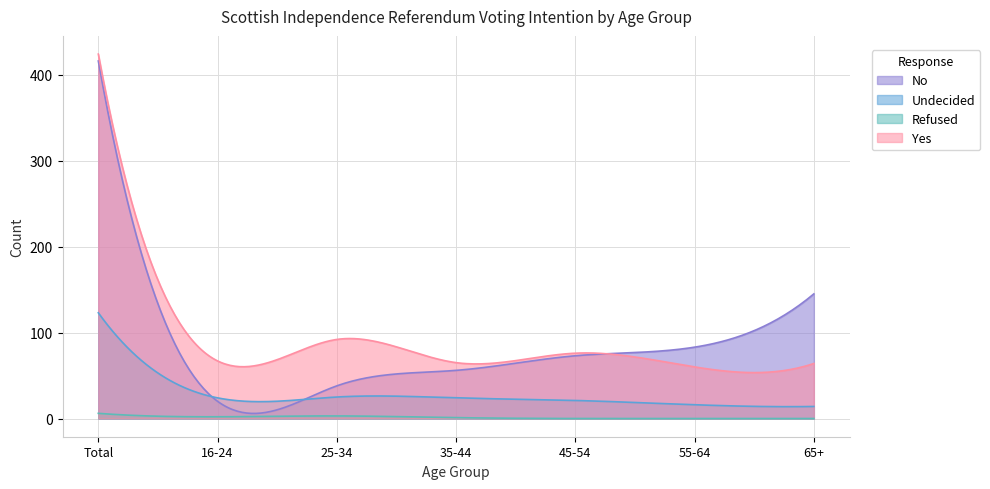

Which series has the largest range (max minus min)?

No